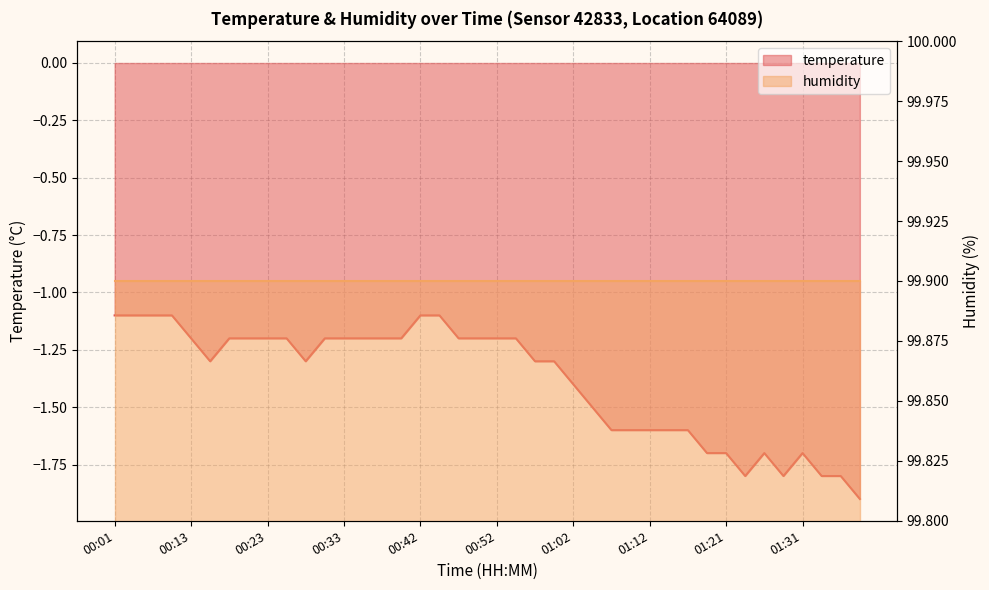

What is the value of the 1st point from the left?

-1.1